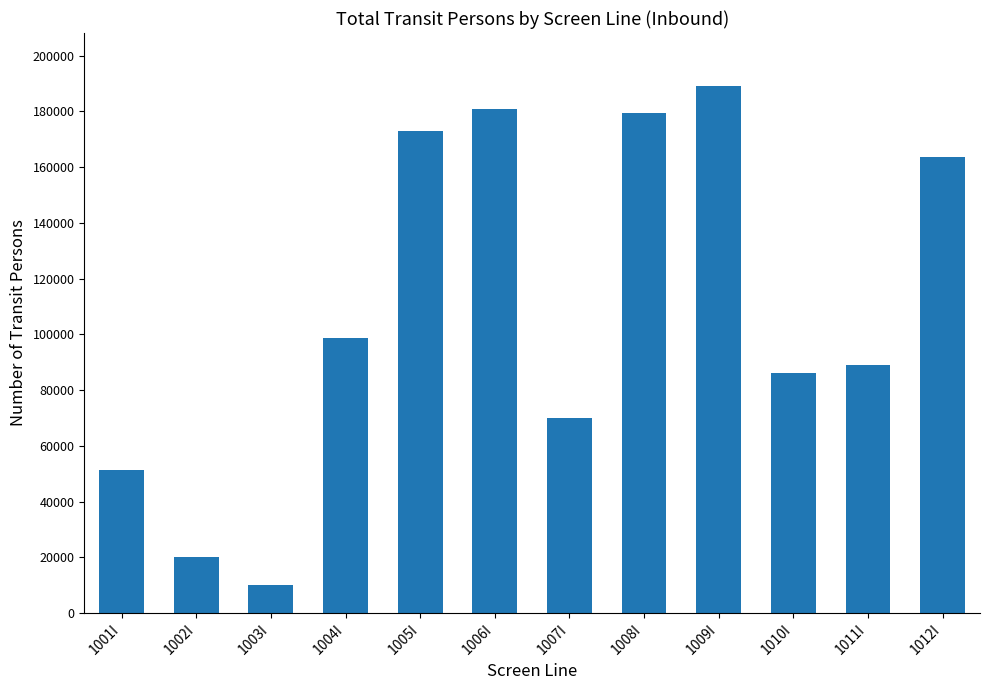

What is the sum of all values?

1311611